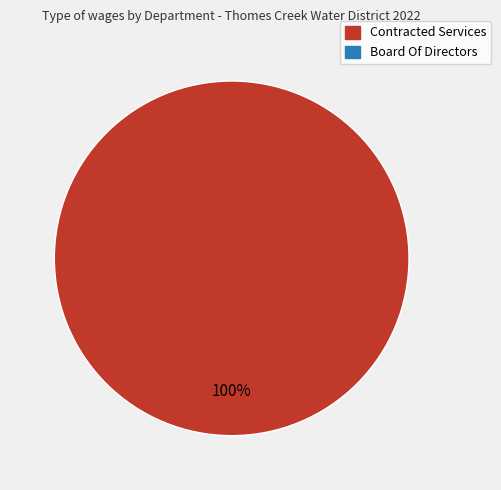

Is there any slice that represents more than half of the pie?

Yes